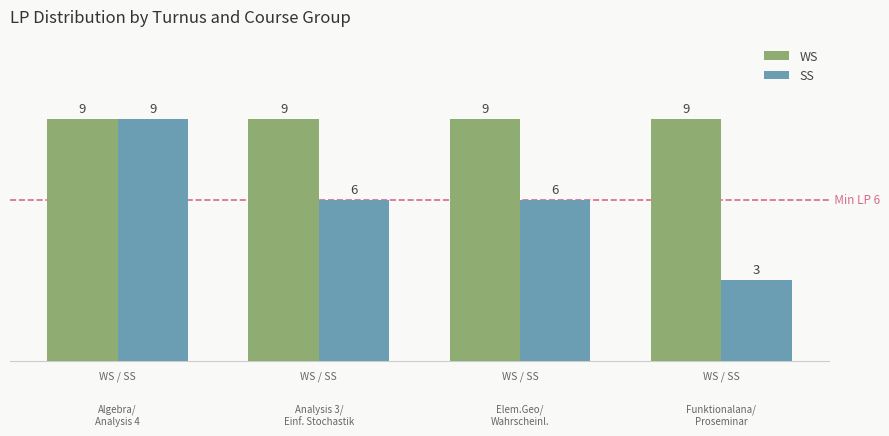

Does the chart contain any negative values?

No